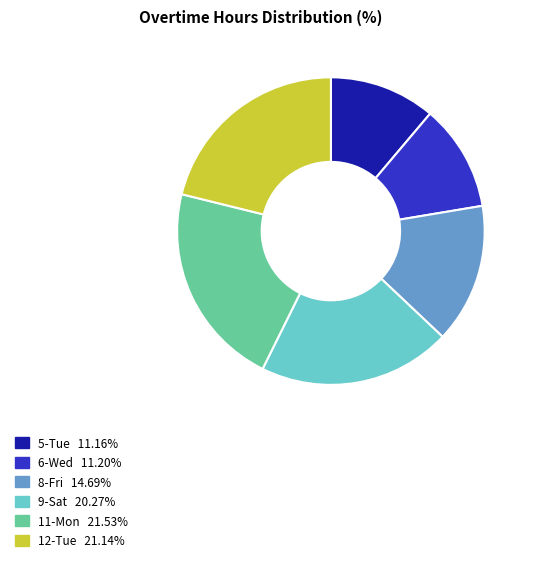

How many slices are in this pie chart?

6